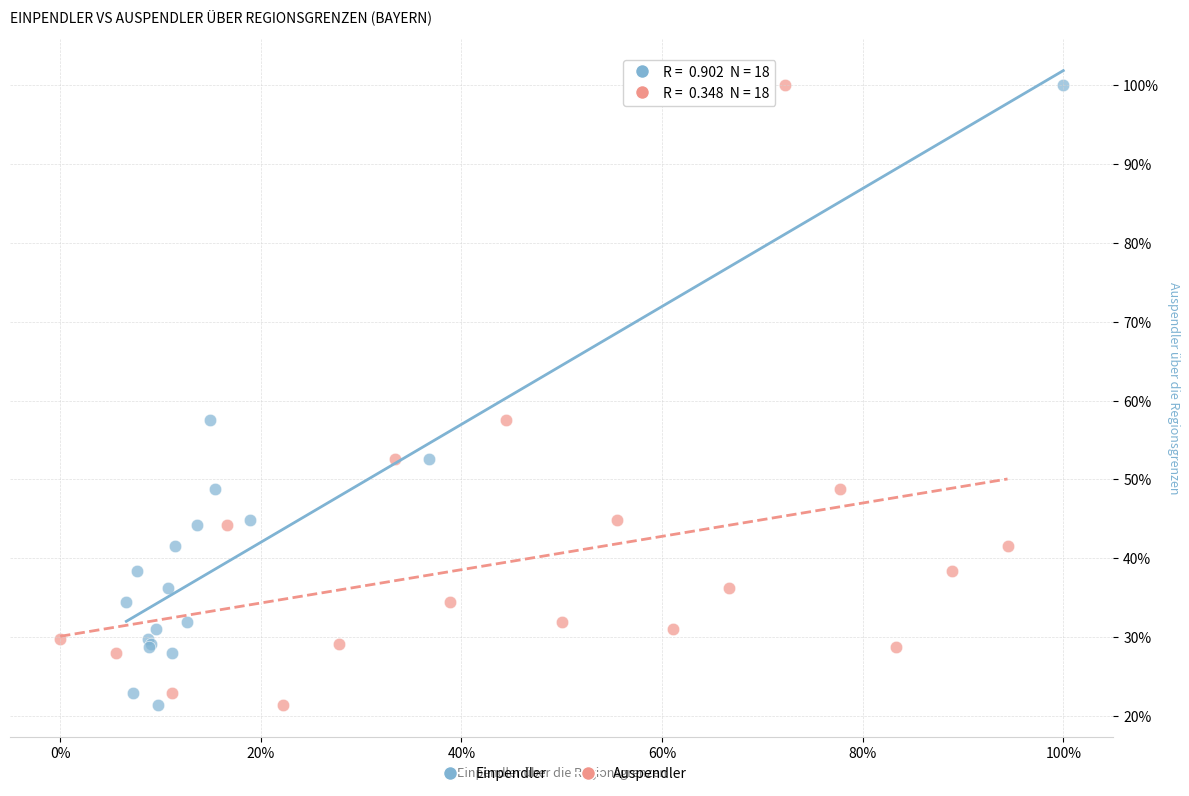

What are all the series names shown in the legend?

Einpendler, Auspendler